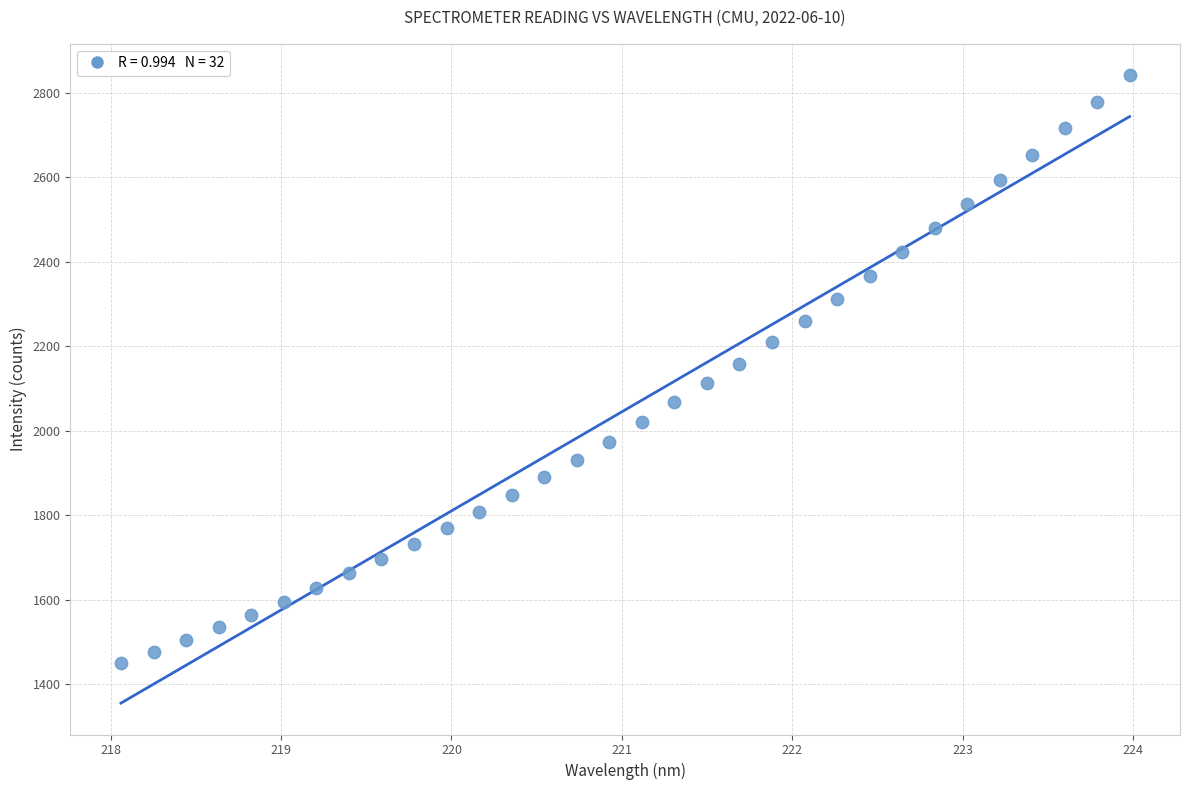

What is the range of Y values (max minus min)?

1391.2